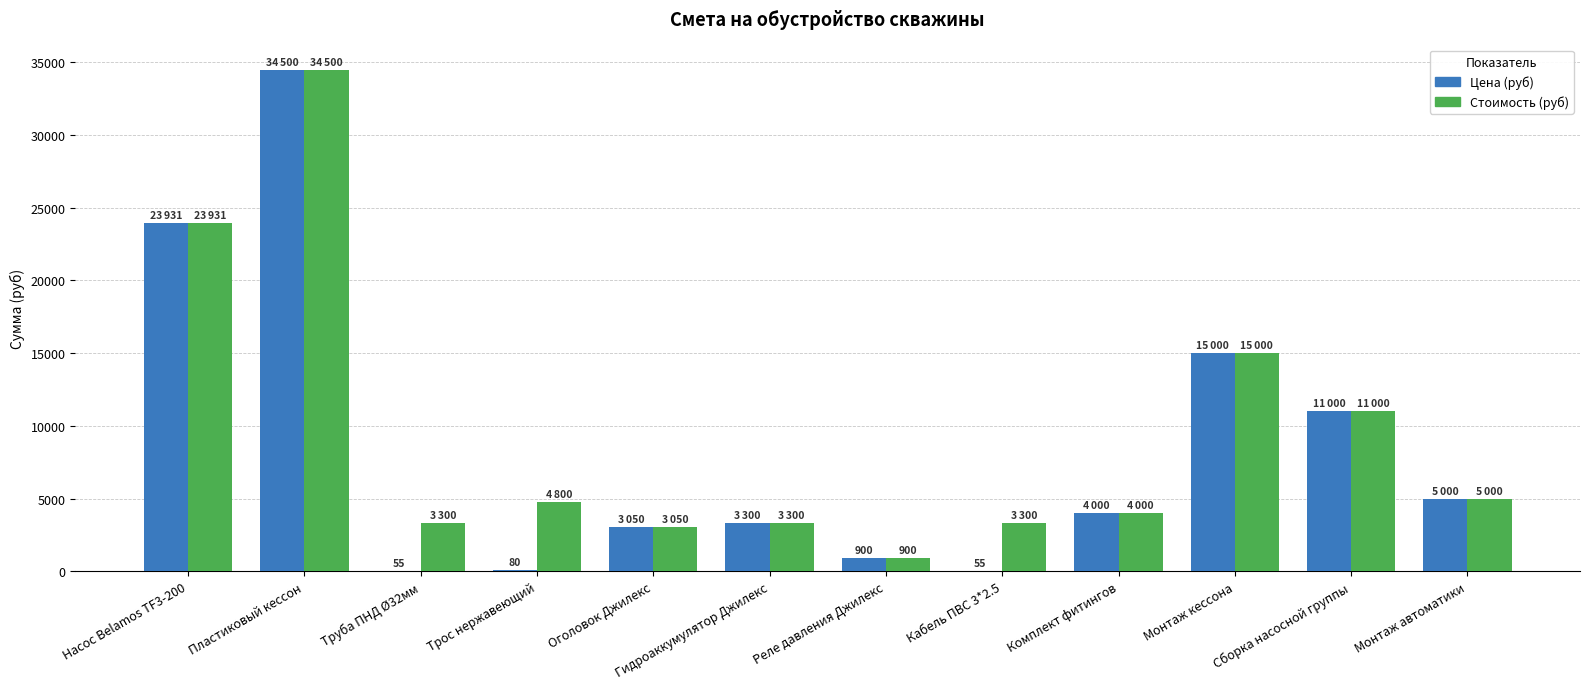

What is the total value across all series at Монтаж кессона?

30000